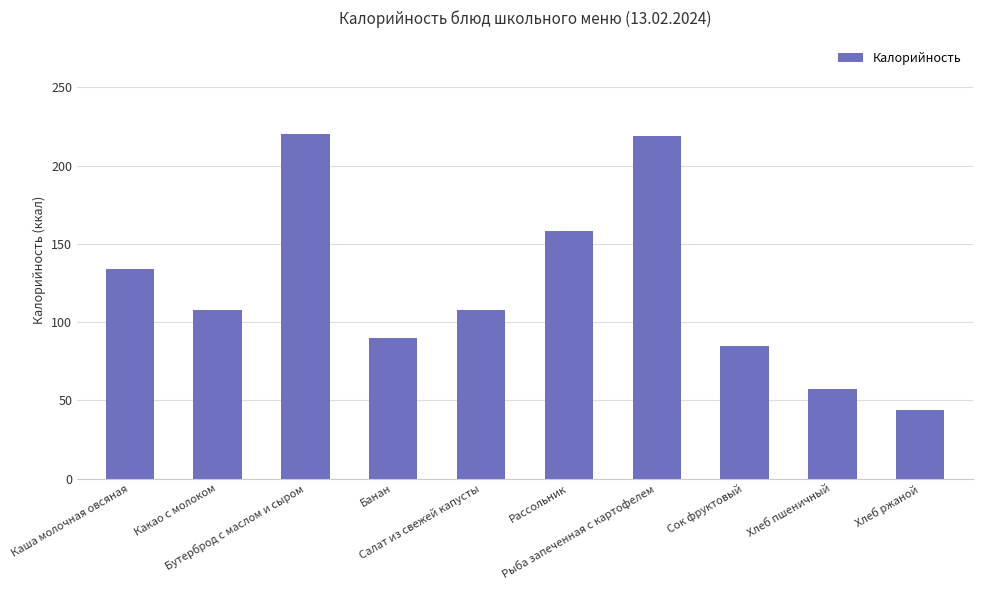

What is the ratio of the value at Банан to the value at Какао с молоком?

0.8